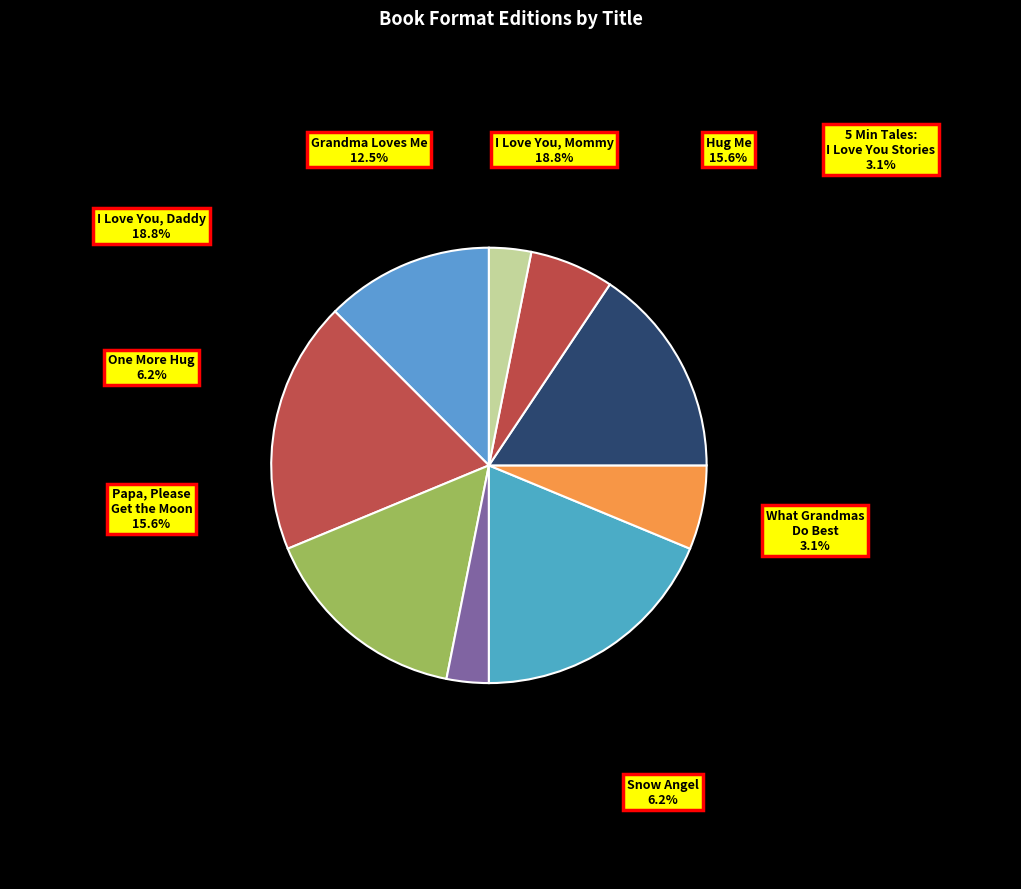

To the nearest percent, what is the average slice percentage?

11%